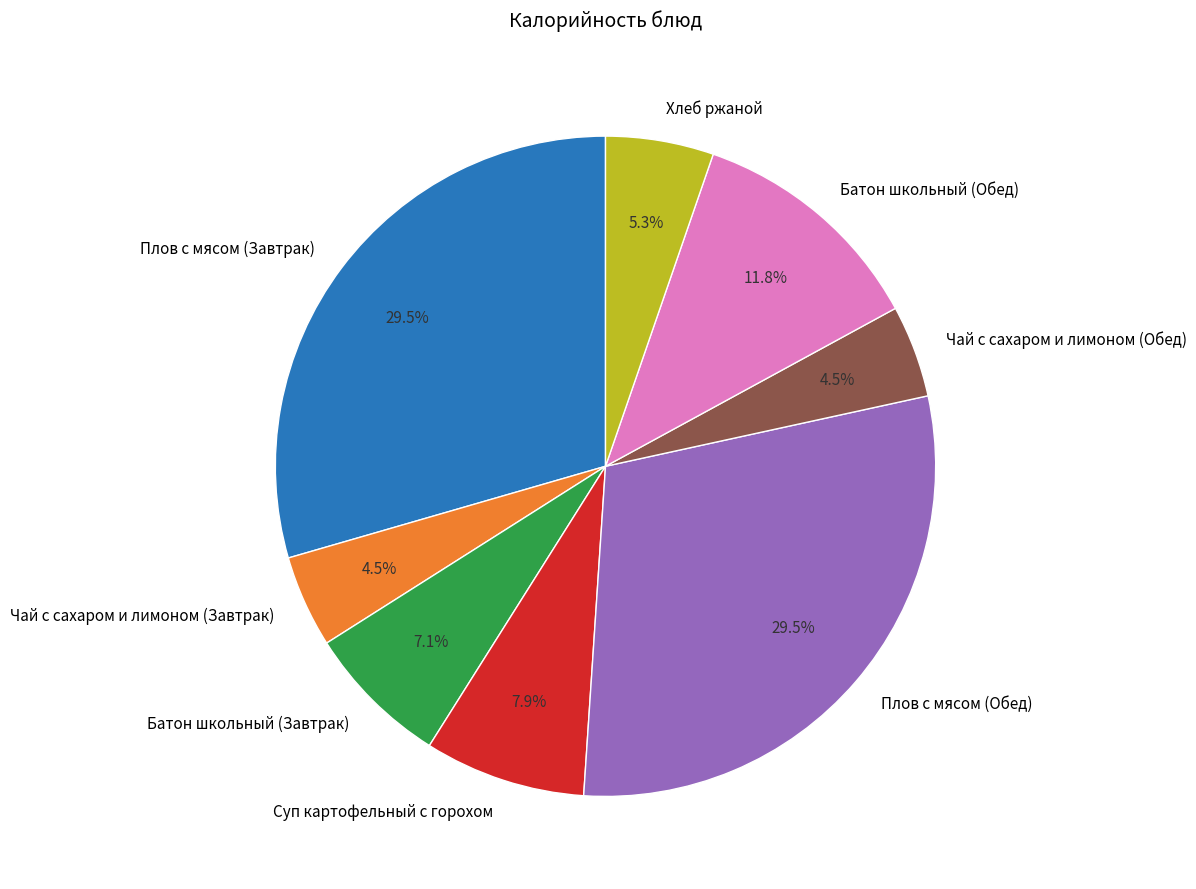

To the nearest percent, what is the difference between the Батон школьный (Завтрак) and Хлеб ржаной slice percentages?

2%